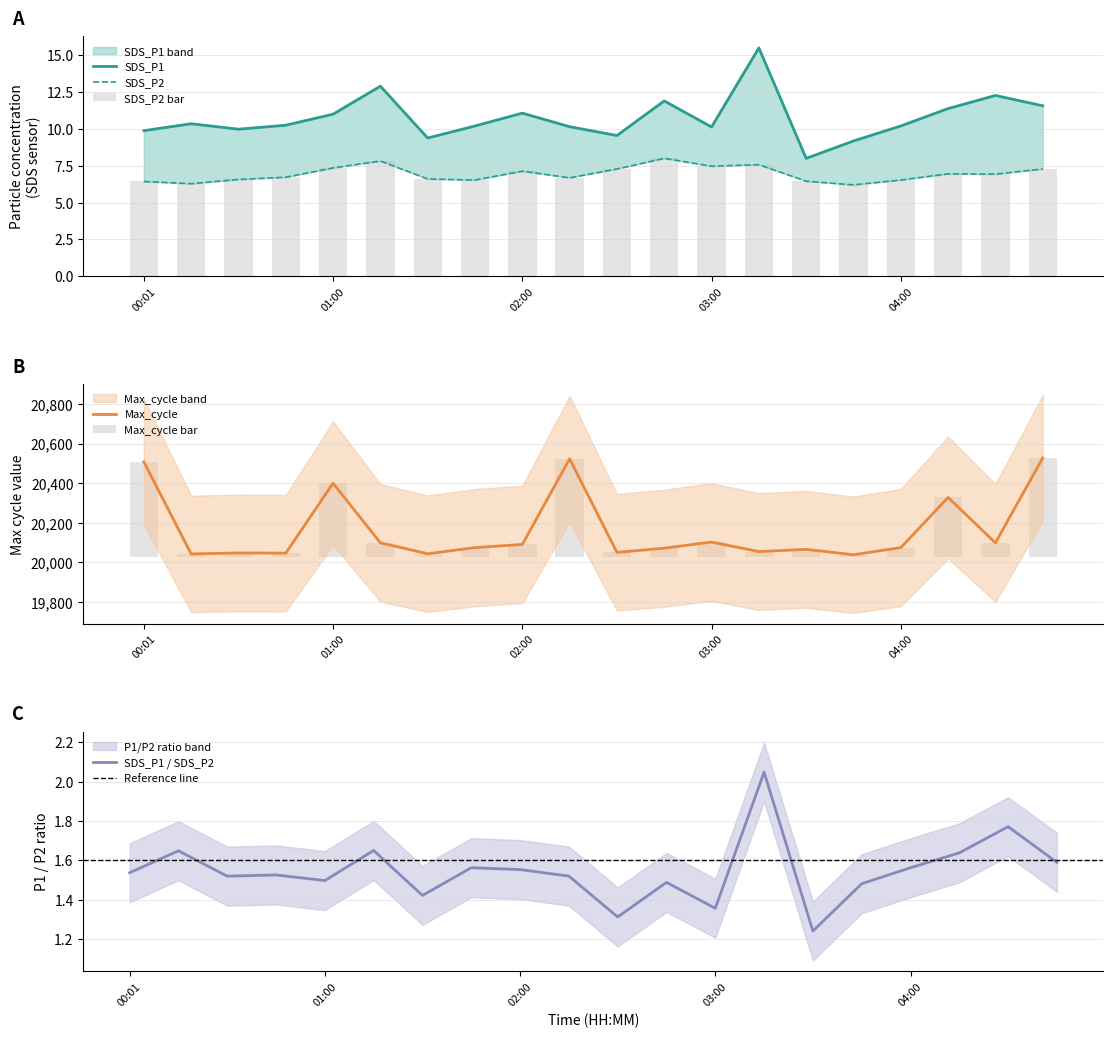

True or false: SDS_P1 has a value of 10.4 at 03:15.

False